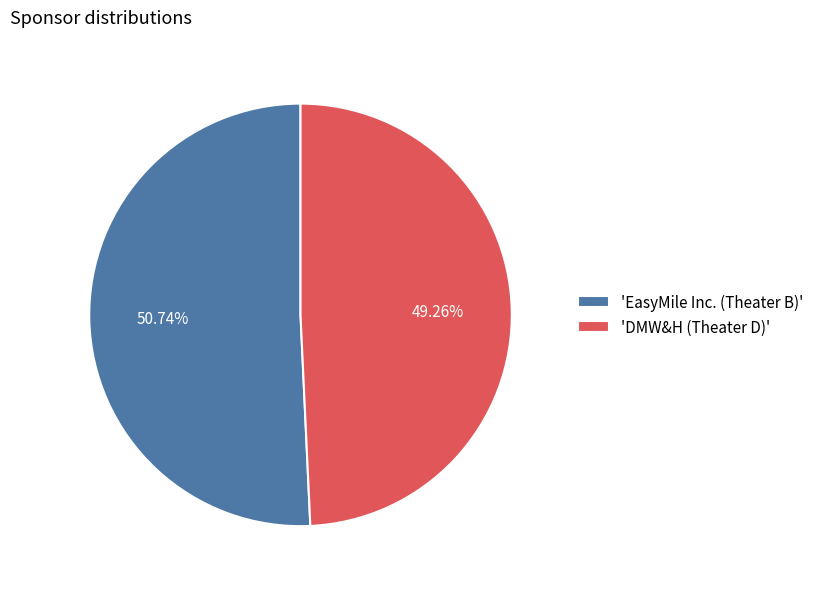

Rank the categories by value from highest to lowest.

'EasyMile Inc. (Theater B)', 'DMW&H (Theater D)'